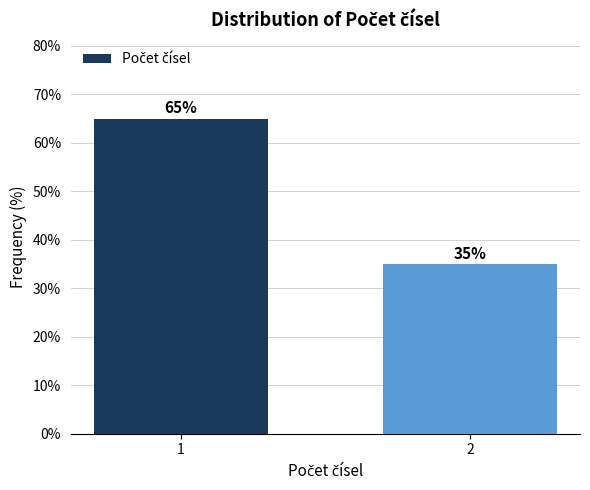

Reading left to right, extract all data points from this chart.

65	35